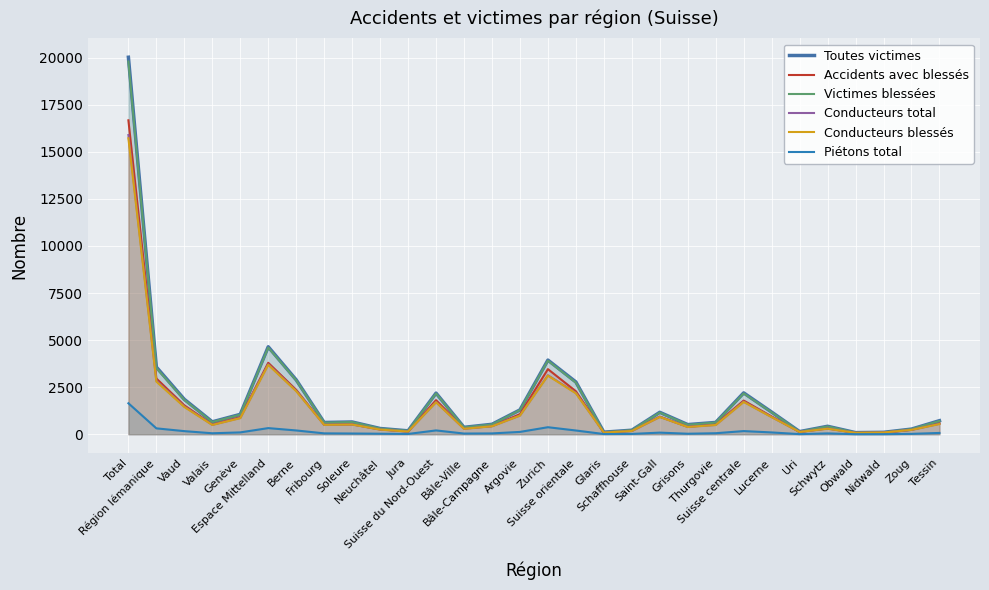

What are all the series names shown in the legend?

Toutes victimes, Accidents avec blessés, Victimes blessées, Conducteurs total, Conducteurs blessés, Piétons total